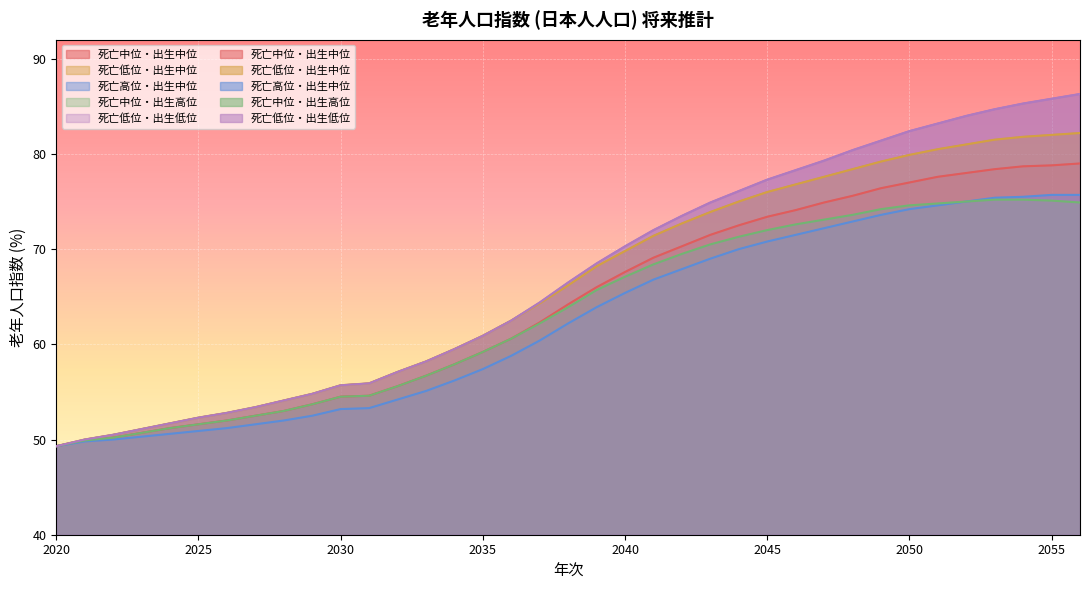

What is the total value across all series at 2033?

284.9